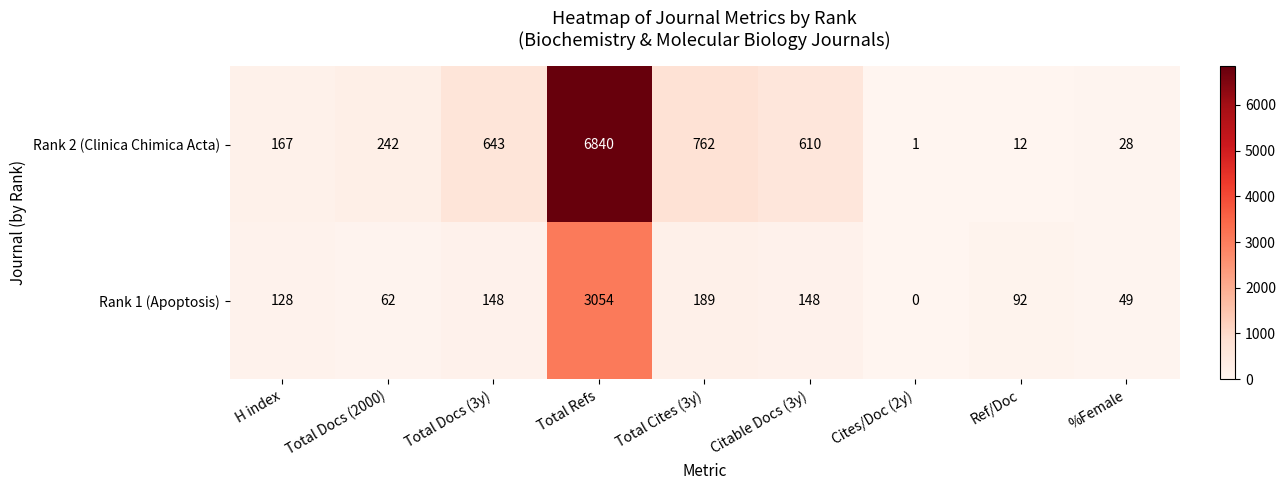

Rank the series at H index from lowest to highest value.

Rank 1 (Apoptosis), Rank 2 (Clinica Chimica Acta)